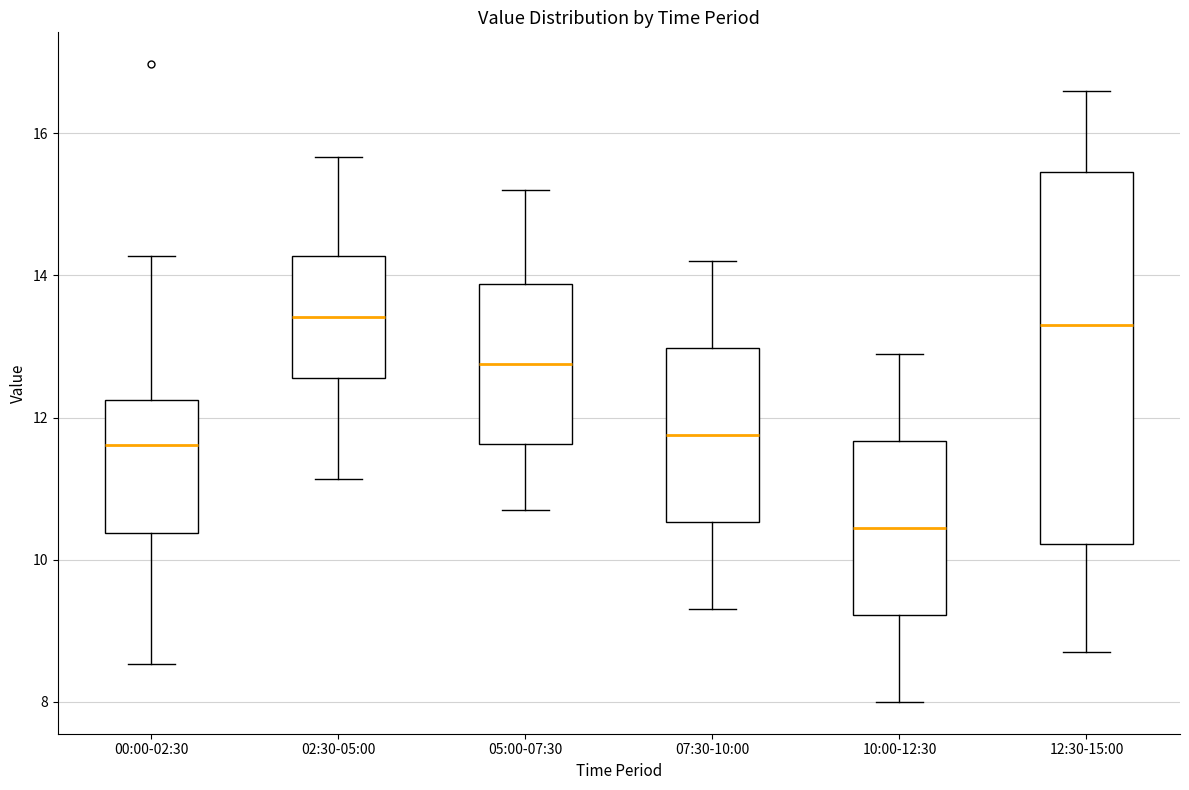

Reading left to right, transcribe this box plot: for each box, give where its median line is, the range the box spans, and where its two whiskers end, as read against the y-axis. The values are not printed on the chart, so give them approximately, as read against the axis.

00:00-02:30: median 11.6, box 10.4 to 12.2, whiskers 8.6 to 14.2
02:30-05:00: median 13.4, box 12.6 to 14.2, whiskers 11.2 to 15.6
05:00-07:30: median 12.8, box 11.6 to 13.8, whiskers 10.8 to 15.2
07:30-10:00: median 11.8, box 10.6 to 13.0, whiskers 9.4 to 14.2
10:00-12:30: median 10.4, box 9.2 to 11.6, whiskers 8.0 to 13.0
12:30-15:00: median 13.4, box 10.2 to 15.4, whiskers 8.8 to 16.6